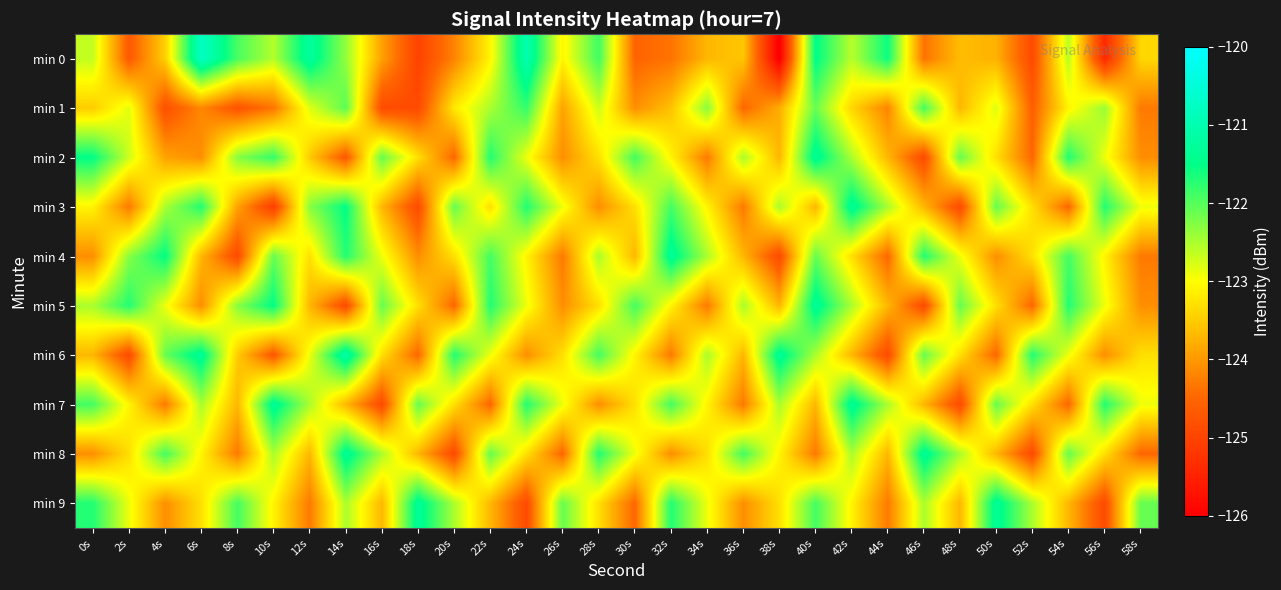

Reading right to left, transcribe all the data shown in this chart.

min 0: 58s=-123.4	56s=-125.4	54s=-122.6	52s=-124.9	50s=-123.8	48s=-123.6	46s=-124.4	44s=-121.6	42s=-122.6	40s=-121.5	38s=-126.1	36s=-123.6	34s=-123.7	32s=-124.4	30s=-124.5	28s=-121.9	26s=-123.1	24s=-121.0	22s=-123.1	20s=-124.2	18s=-125.0	16s=-123.9	14s=-122.4	12s=-121.2	10s=-122.5	8s=-121.9	6s=-120.8	4s=-123.5	2s=-124.7	0s=-122.6
min 1: 58s=-124.3	56s=-122.4	54s=-123.1	52s=-124.6	50s=-122.8	48s=-123.7	46s=-121.9	44s=-124.2	42s=-123.4	40s=-122.1	38s=-123.8	36s=-124.5	34s=-122.3	32s=-123.6	30s=-124.1	28s=-122.7	26s=-123.9	24s=-121.8	22s=-122.5	20s=-123.2	18s=-124.9	16s=-124.9	14s=-122.0	12s=-122.8	10s=-124.3	8s=-124.8	6s=-124.2	4s=-124.8	2s=-122.8	0s=-123.5
min 2: 58s=-124.1	56s=-122.9	54s=-121.7	52s=-124.5	50s=-123.3	48s=-122.1	46s=-124.9	44s=-123.7	42s=-122.5	40s=-121.3	38s=-123.7	36s=-122.5	34s=-124.3	32s=-123.1	30s=-121.9	28s=-123.3	26s=-124.1	24s=-122.9	22s=-121.7	20s=-124.5	18s=-123.3	16s=-122.1	14s=-124.7	12s=-123.5	10s=-121.8	8s=-122.3	6s=-124.1	4s=-123.9	2s=-122.7	0s=-121.5
min 3: 58s=-122.9	56s=-121.7	54s=-124.5	52s=-123.3	50s=-122.1	48s=-124.9	46s=-123.7	44s=-122.5	42s=-121.3	40s=-123.7	38s=-122.5	36s=-124.3	34s=-123.1	32s=-121.9	30s=-123.3	28s=-124.1	26s=-122.9	24s=-121.7	22s=-123.3	20s=-122.1	18s=-124.9	16s=-123.7	14s=-121.5	12s=-122.3	10s=-125.1	8s=-123.9	6s=-121.7	4s=-122.5	2s=-124.3	0s=-123.1
min 4: 58s=-124.3	56s=-123.1	54s=-121.9	52s=-123.3	50s=-124.1	48s=-122.9	46s=-121.7	44s=-124.5	42s=-123.3	40s=-122.1	38s=-124.9	36s=-123.7	34s=-122.5	32s=-121.3	30s=-123.7	28s=-122.5	26s=-124.3	24s=-123.1	22s=-121.9	20s=-123.3	18s=-124.1	16s=-122.9	14s=-121.7	12s=-123.3	10s=-122.1	8s=-124.9	6s=-123.7	4s=-121.5	2s=-122.3	0s=-124.1
min 5: 58s=-124.1	56s=-122.9	54s=-121.7	52s=-124.5	50s=-123.3	48s=-122.1	46s=-124.9	44s=-123.7	42s=-122.5	40s=-121.3	38s=-123.7	36s=-122.5	34s=-124.3	32s=-123.1	30s=-121.9	28s=-123.3	26s=-124.1	24s=-122.9	22s=-121.7	20s=-124.5	18s=-123.3	16s=-122.1	14s=-124.9	12s=-123.7	10s=-121.5	8s=-122.3	6s=-124.1	4s=-122.9	2s=-121.7	0s=-122.5
min 6: 58s=-123.3	56s=-124.1	54s=-122.9	52s=-121.7	50s=-124.5	48s=-123.3	46s=-122.1	44s=-124.9	42s=-123.7	40s=-122.5	38s=-121.3	36s=-123.7	34s=-122.5	32s=-124.3	30s=-123.1	28s=-121.9	26s=-123.3	24s=-124.1	22s=-122.9	20s=-121.7	18s=-124.5	16s=-123.3	14s=-121.1	12s=-122.9	10s=-124.7	8s=-123.5	6s=-121.3	4s=-122.1	2s=-124.9	0s=-123.7
min 7: 58s=-122.9	56s=-121.7	54s=-124.5	52s=-123.3	50s=-122.1	48s=-124.9	46s=-123.7	44s=-122.5	42s=-121.3	40s=-123.7	38s=-122.5	36s=-124.3	34s=-123.1	32s=-121.9	30s=-123.3	28s=-124.1	26s=-122.9	24s=-121.7	22s=-124.5	20s=-123.3	18s=-122.1	16s=-124.9	14s=-123.7	12s=-122.5	10s=-121.3	8s=-123.7	6s=-122.5	4s=-124.3	2s=-123.1	0s=-121.9
min 8: 58s=-124.5	56s=-123.3	54s=-122.1	52s=-124.9	50s=-123.7	48s=-122.5	46s=-121.3	44s=-123.7	42s=-122.5	40s=-124.3	38s=-123.1	36s=-121.9	34s=-123.3	32s=-124.1	30s=-122.9	28s=-121.7	26s=-124.5	24s=-123.3	22s=-122.1	20s=-124.9	18s=-123.7	16s=-122.5	14s=-121.3	12s=-123.7	10s=-122.5	8s=-124.3	6s=-123.1	4s=-121.9	2s=-123.3	0s=-124.1
min 9: 58s=-122.1	56s=-124.9	54s=-123.7	52s=-122.5	50s=-121.3	48s=-123.7	46s=-122.5	44s=-124.3	42s=-123.1	40s=-121.9	38s=-123.3	36s=-124.1	34s=-122.9	32s=-121.7	30s=-124.5	28s=-123.3	26s=-122.1	24s=-124.9	22s=-123.7	20s=-122.5	18s=-121.3	16s=-123.7	14s=-122.5	12s=-124.3	10s=-123.1	8s=-121.9	6s=-123.3	4s=-124.1	2s=-122.9	0s=-121.7